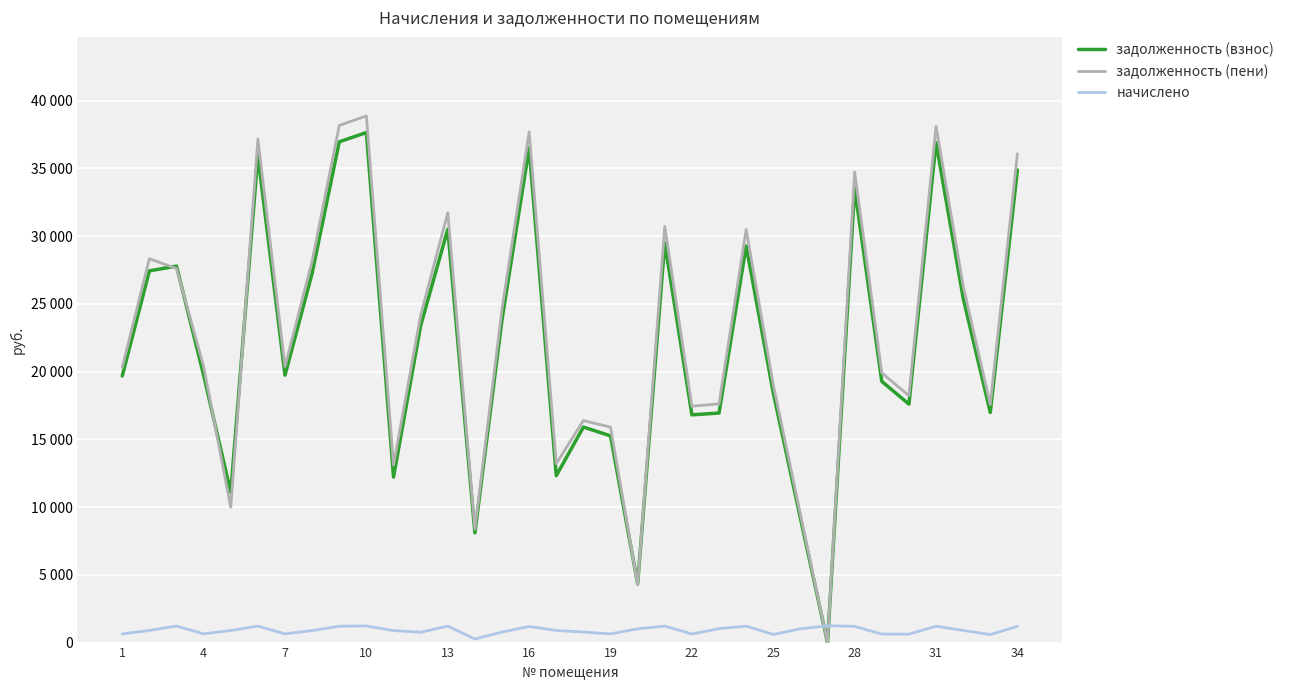

How many intersections are there between задолженность (пени) and задолженность (взнос)?

6